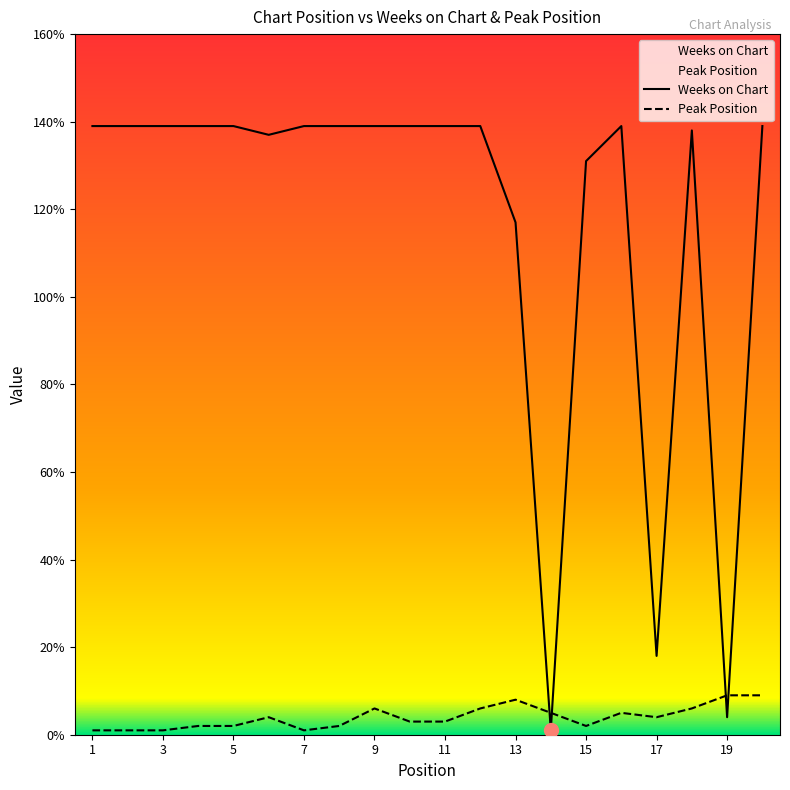

How many intersections are there between Peak Position and Weeks on Chart?

4